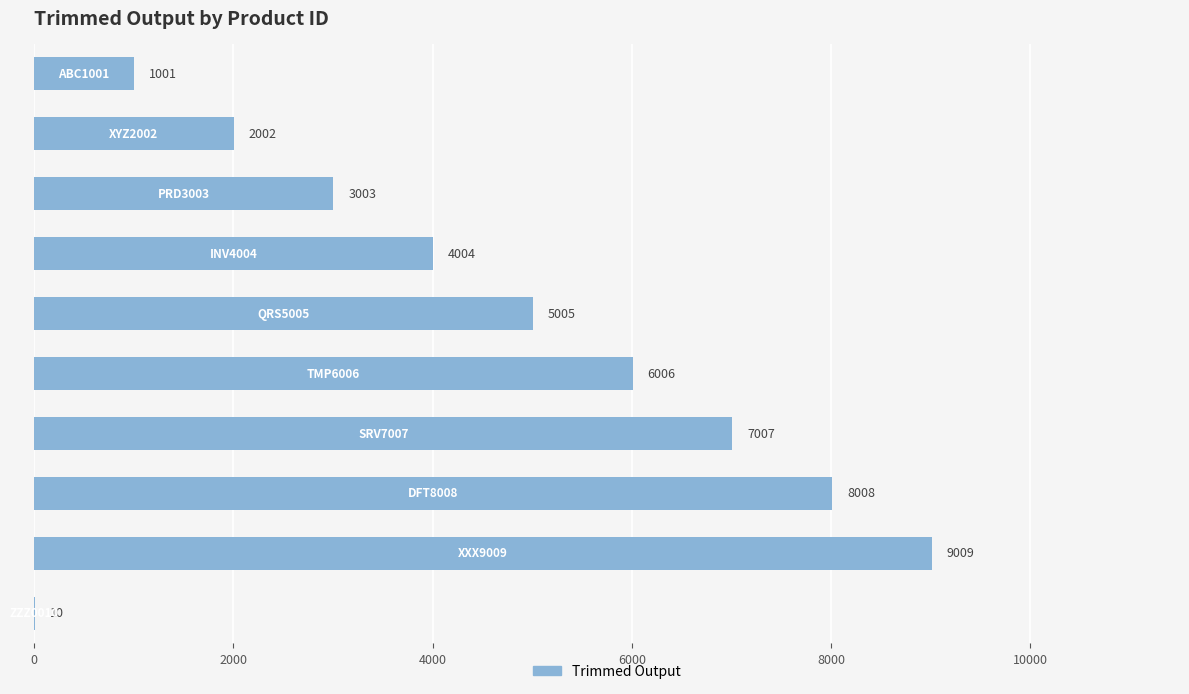

What is the sum of all values?

45055